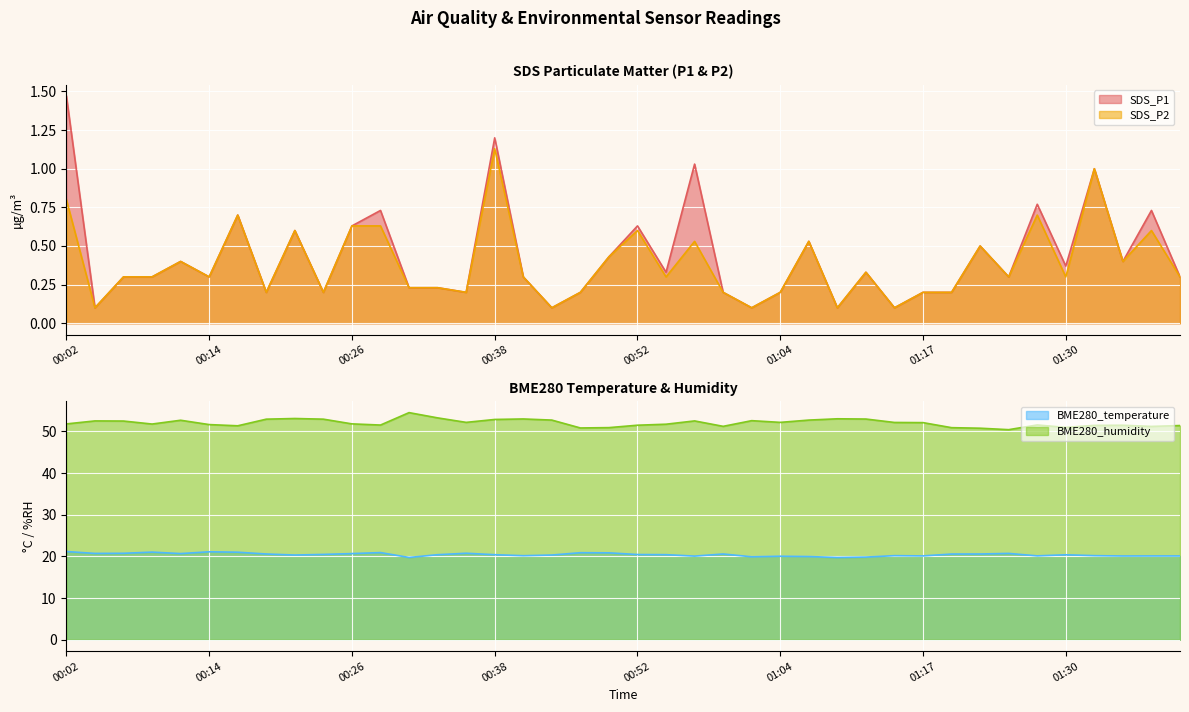

Which category has the highest value in the SDS_P2 series?

00:38